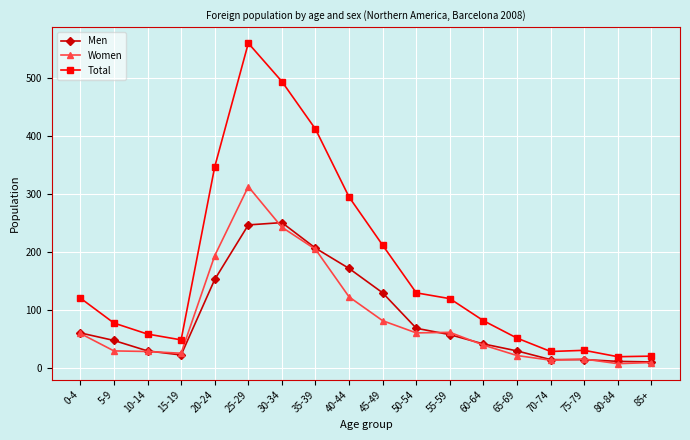

What is the maximum value for Total?

560